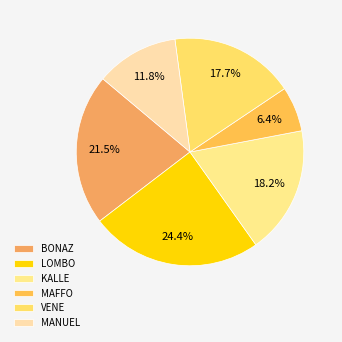

To the nearest percent, what portion does VENE represent?

18%